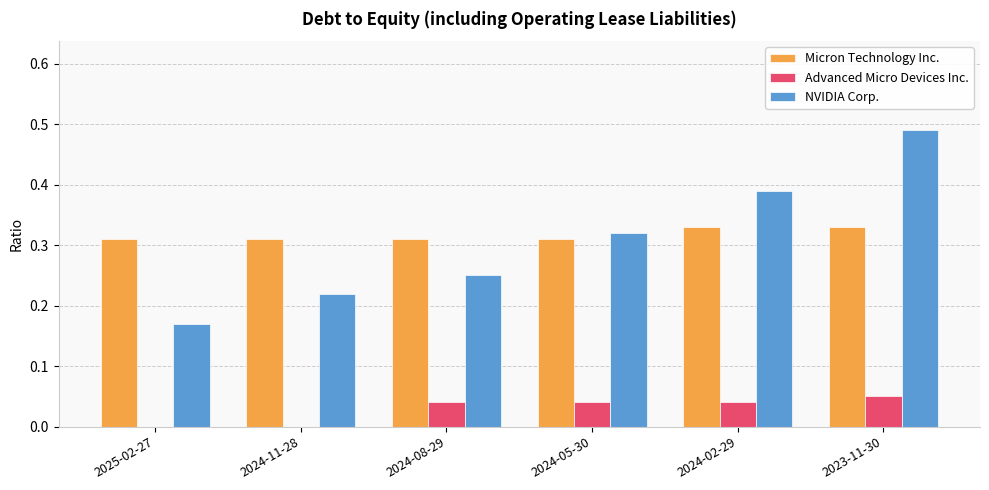

Is it true that Advanced Micro Devices Inc. equals 0.0 at 2024-02-29?

True